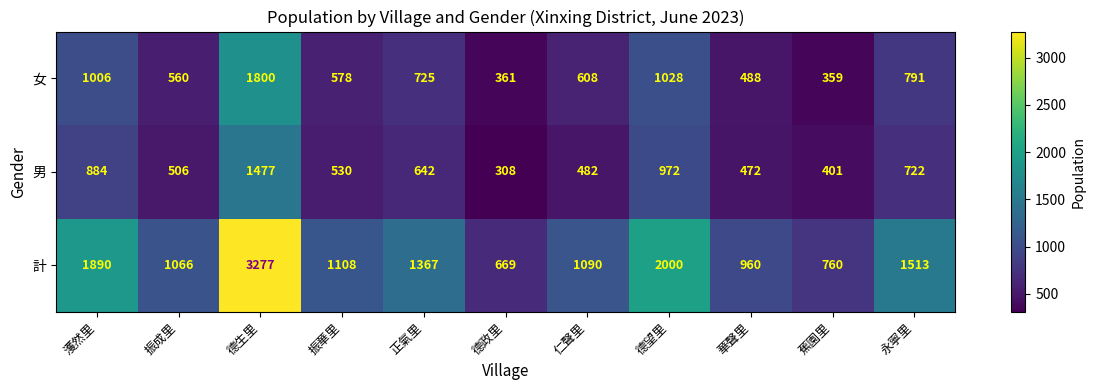

Read the 計 value at 濩然里, to the nearest 10.

1890